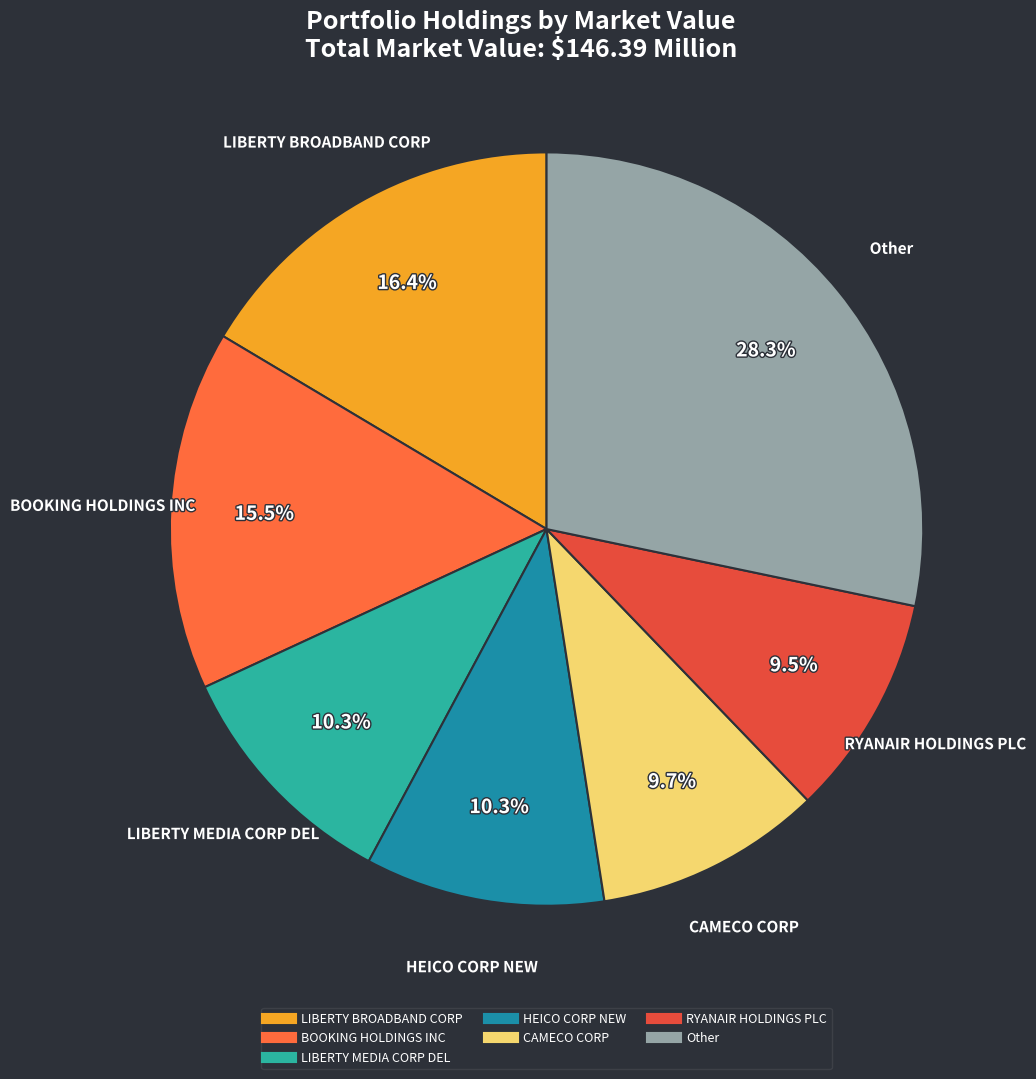

Is there a majority slice in this chart?

No